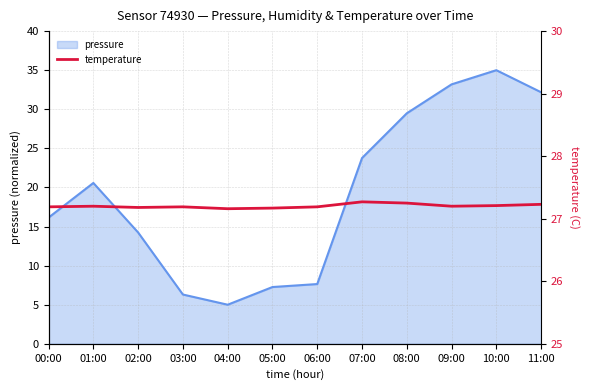

The value at 04:00 is 27.2. True or false?

True